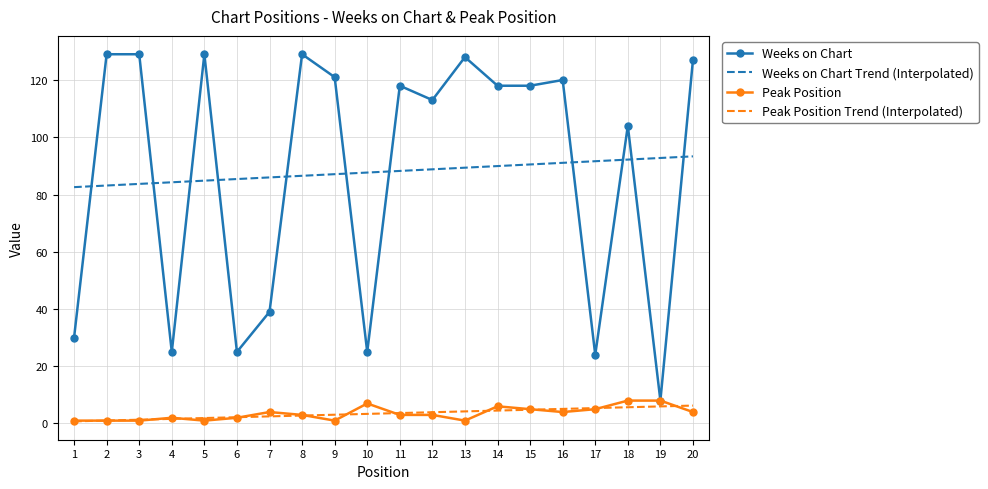

The value of Weeks on Chart at 3 is 194.3. True or false?

False